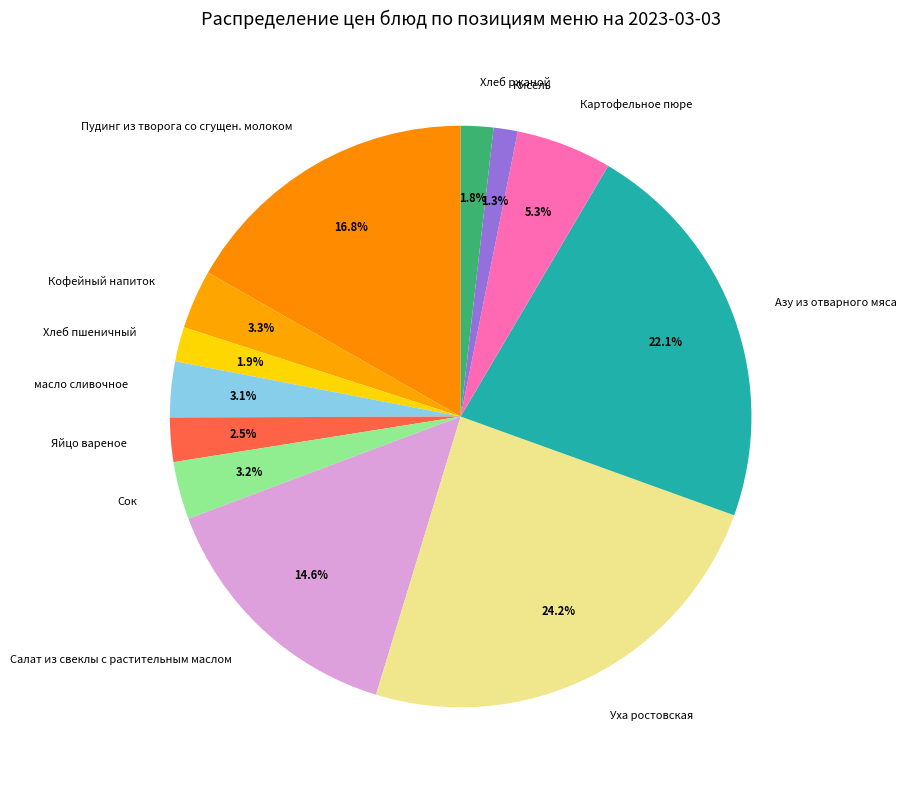

Which has a higher value, масло сливочное or Кисель?

масло сливочное